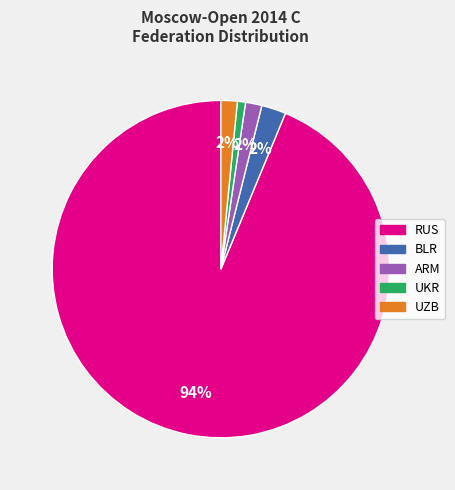

True or false: ARM accounts for 2% of the total.

True